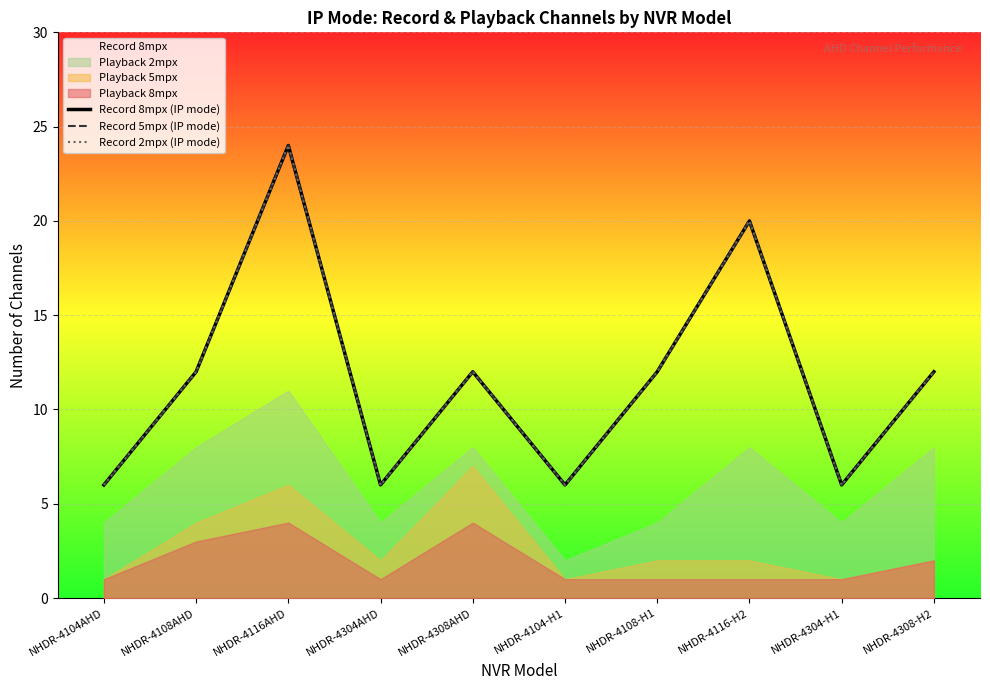

Which category has the lowest value in the Record 8mpx (IP mode) series?

NHDR-4104AHD